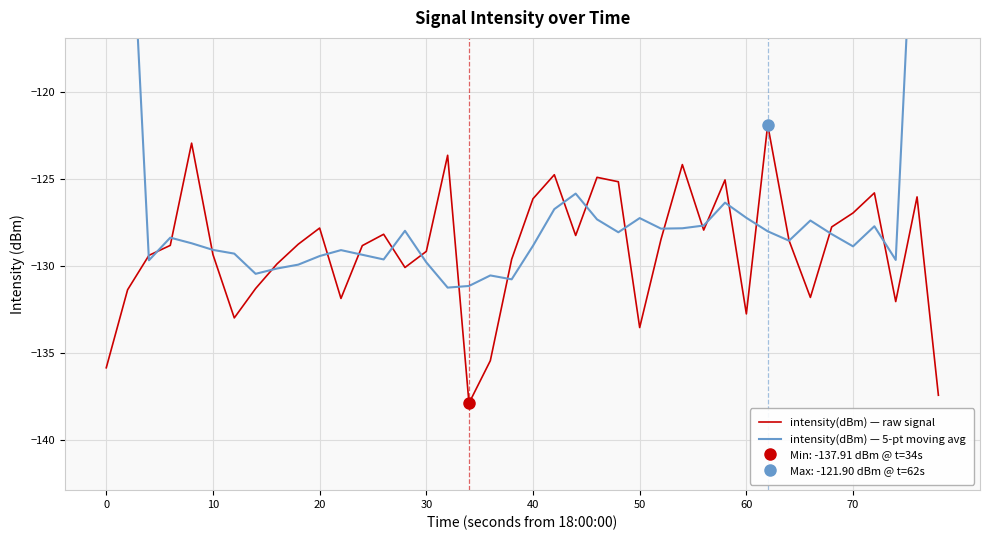

Which series ends up on top after the final intersection of intensity(dBm) — 5-pt moving avg and intensity(dBm) — raw signal?

intensity(dBm) — 5-pt moving avg